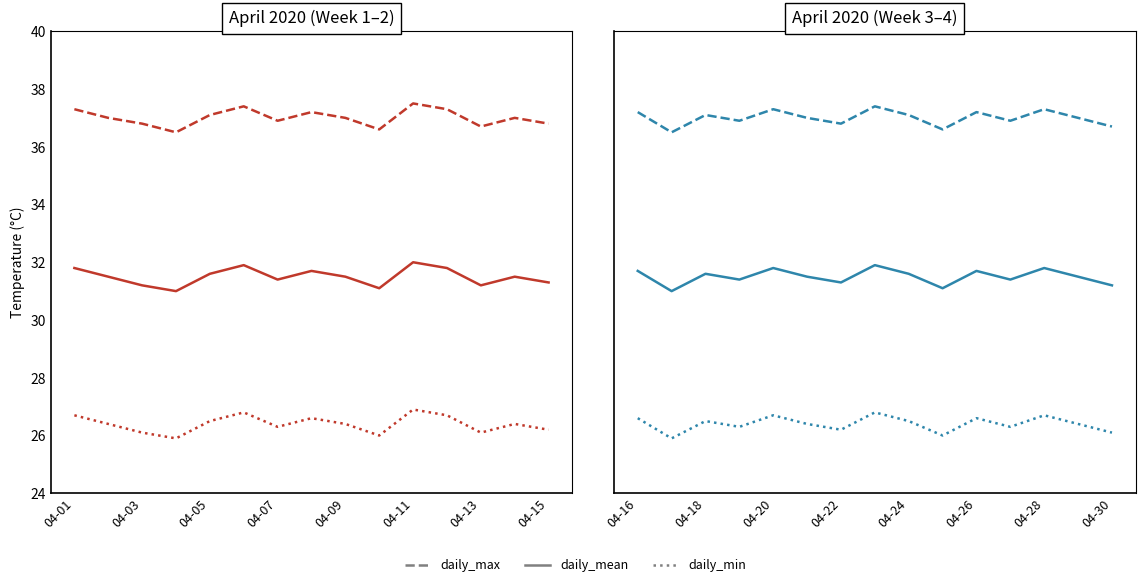

True or false: daily_min and daily_mean intersect in this chart.

False